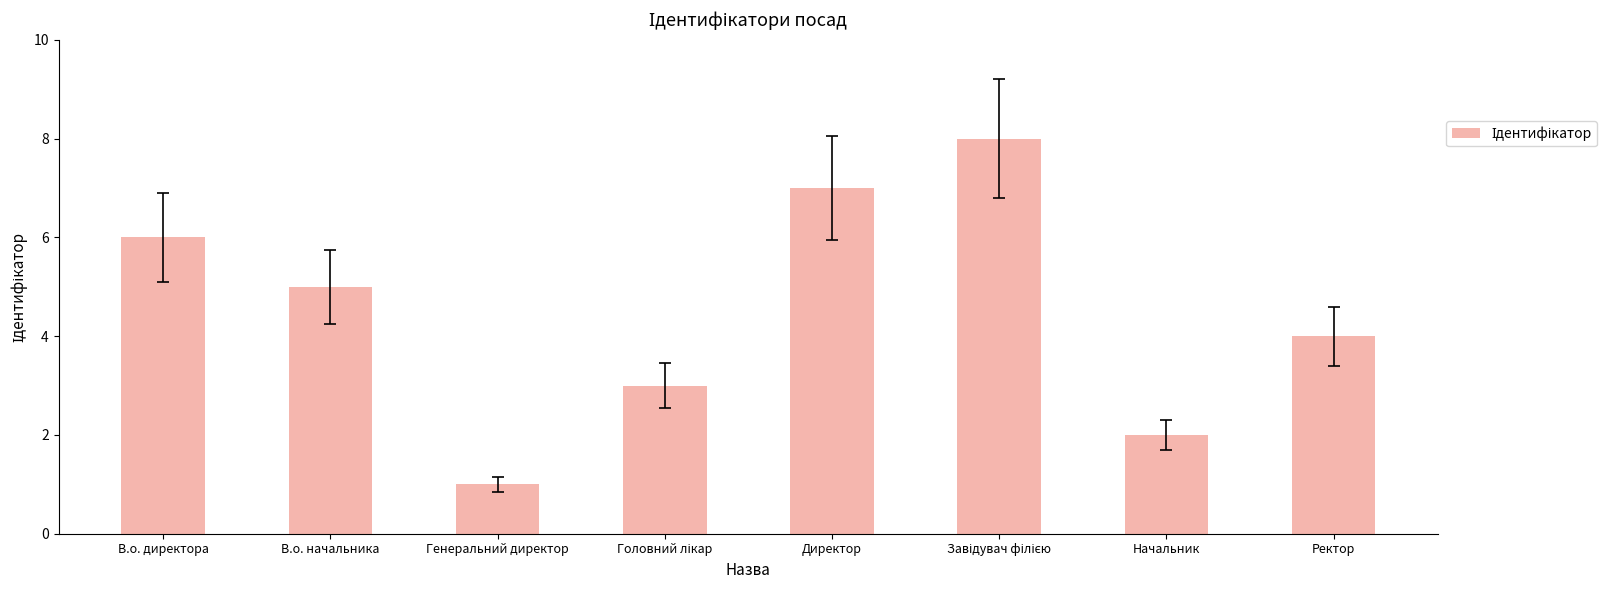

What is the sum of the values at Генеральний директор and Ректор?

5